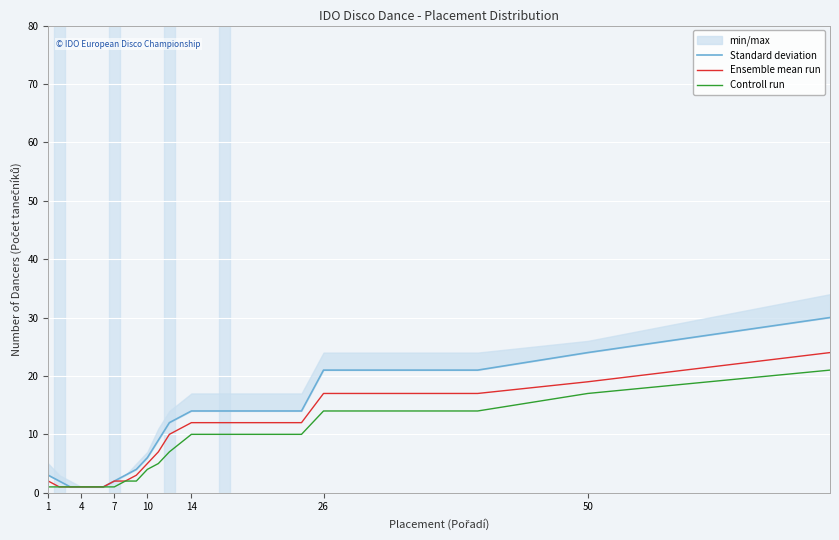

The value of Ensemble mean run at 50 is 19. True or false?

True